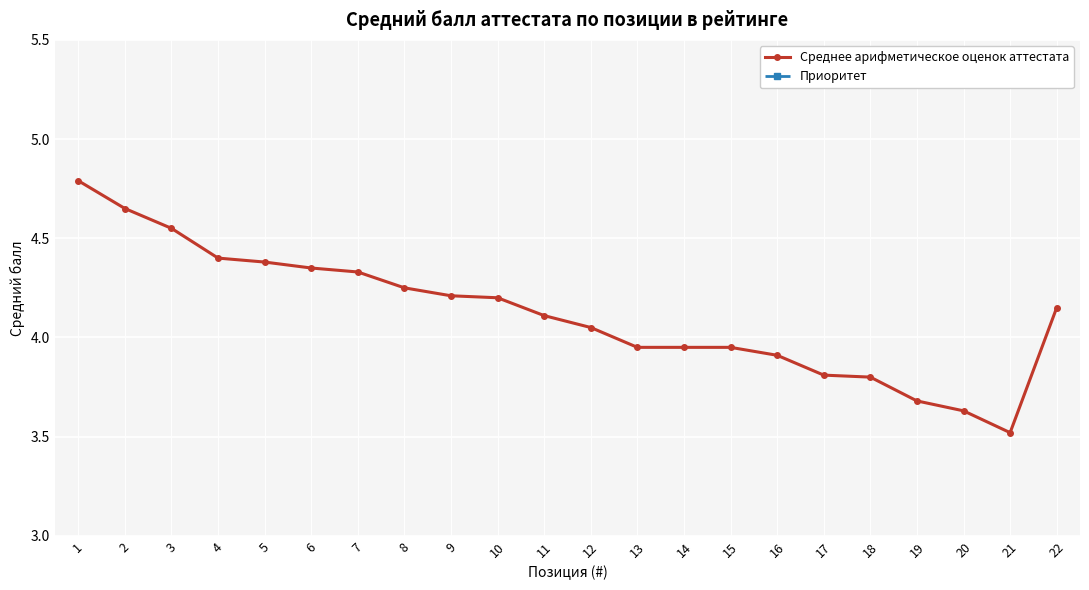

List the labels in order of Среднее арифметическое оценок аттестата value, smallest first.

21, 20, 19, 18, 17, 16, 13, 14, 15, 12, 11, 22, 10, 9, 8, 7, 6, 5, 4, 3, 2, 1